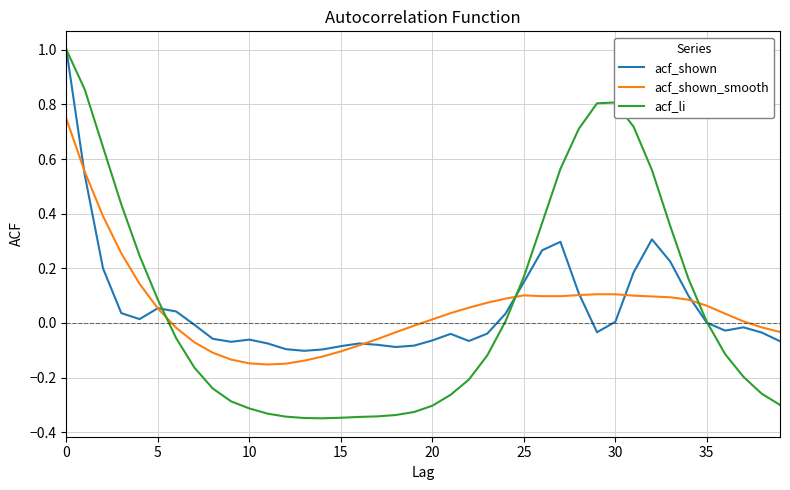

What is the maximum value for acf_shown?

1.0